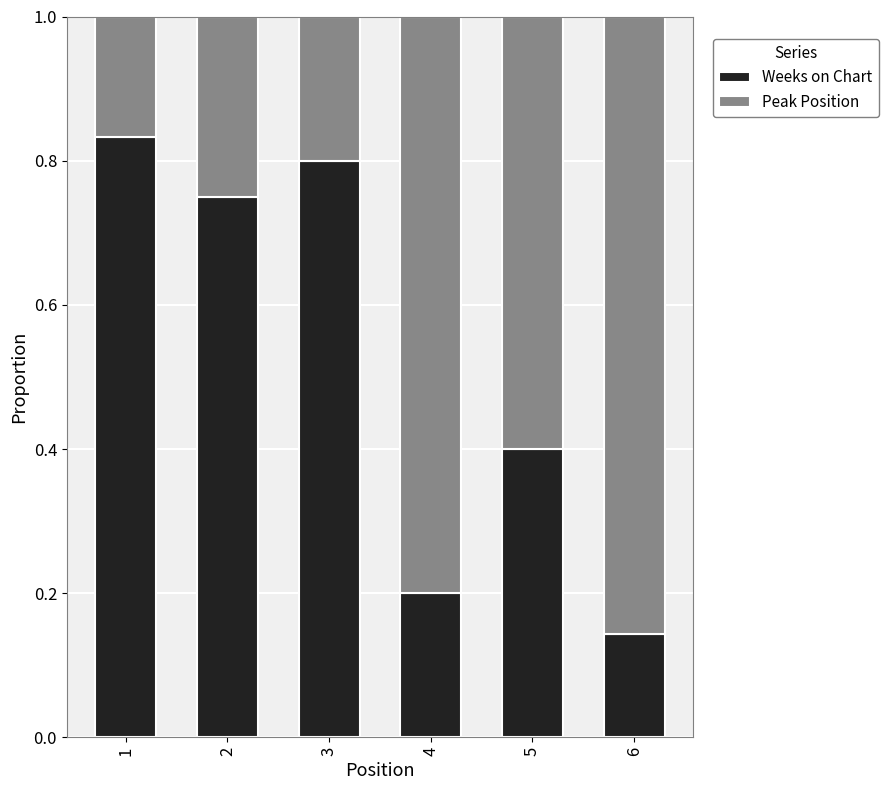

How many Weeks on Chart values are between 0 and 1?

6